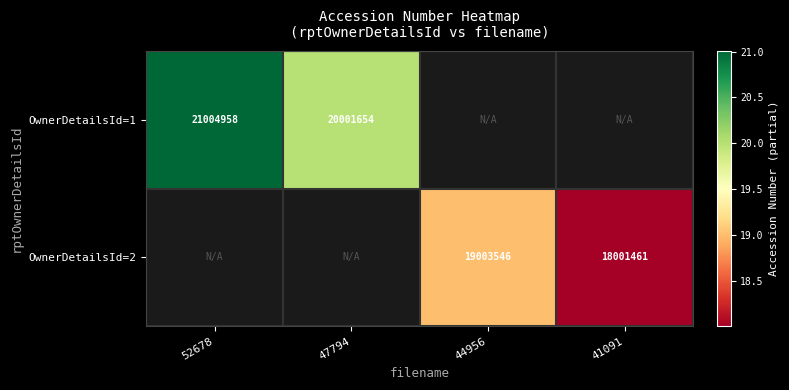

True or false: OwnerDetailsId=2 has a value of 19003546 at 44956.

True